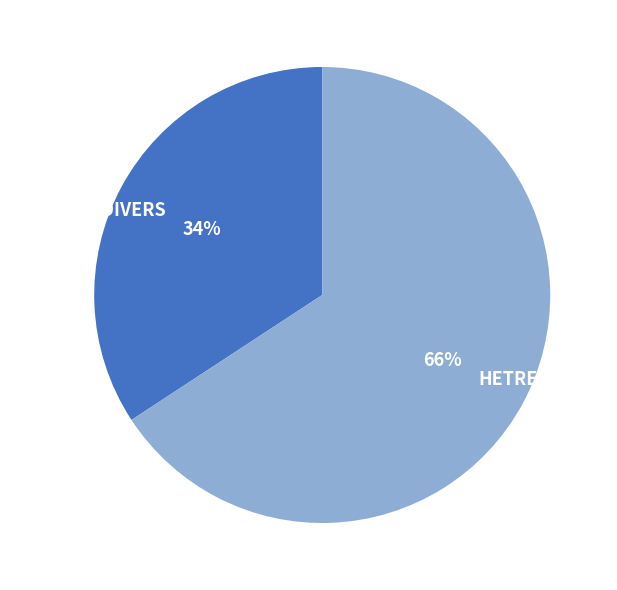

To the nearest percent, what is the average slice percentage?

50%